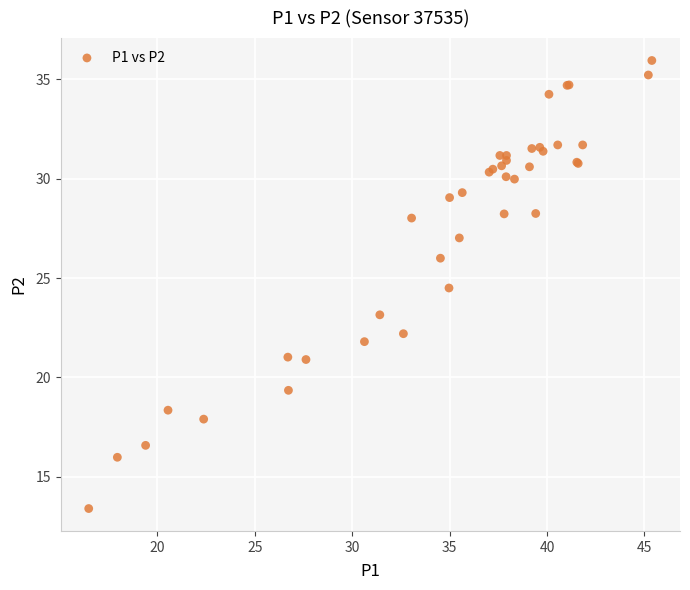

What Y value in the scatter plot is closest to 24?

24.5